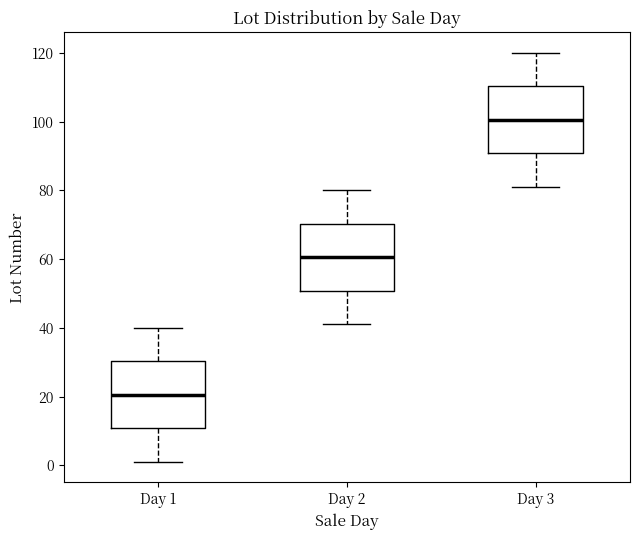

Reading left to right, transcribe this box plot: for each box, give where its median line is, the range the box spans, and where its two whiskers end, as read against the y-axis. The values are not printed on the chart, so give them approximately, as read against the axis.

Day 1: median 20, box 10 to 30, whiskers 2 to 40
Day 2: median 60, box 50 to 70, whiskers 42 to 80
Day 3: median 100, box 90 to 110, whiskers 82 to 120